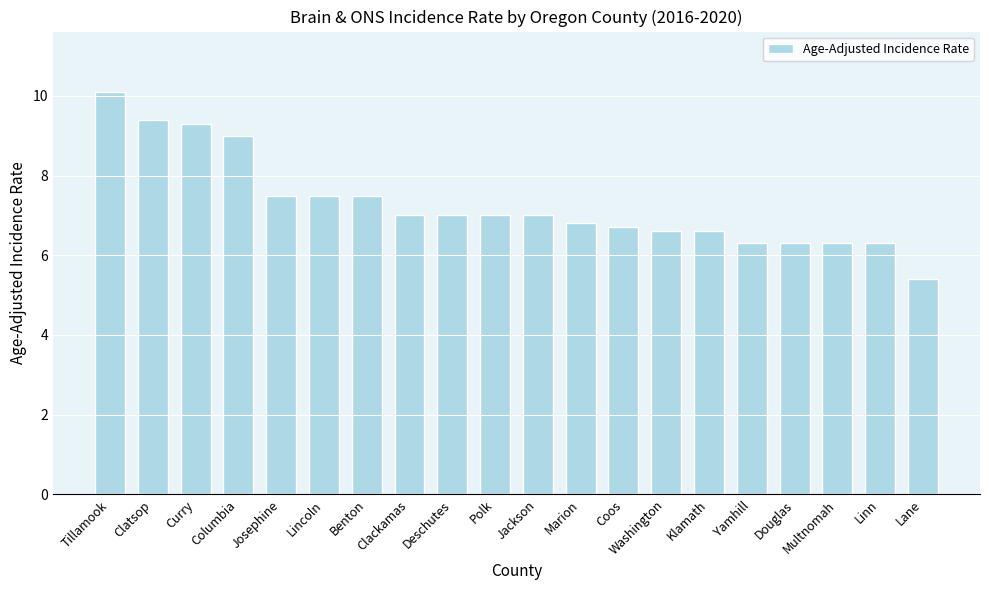

What is the sum of the values at Multnomah and Washington?

12.9